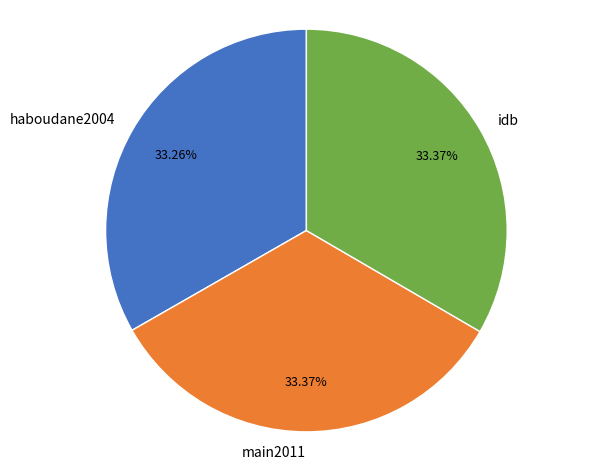

Is main2011 the majority of the pie?

No